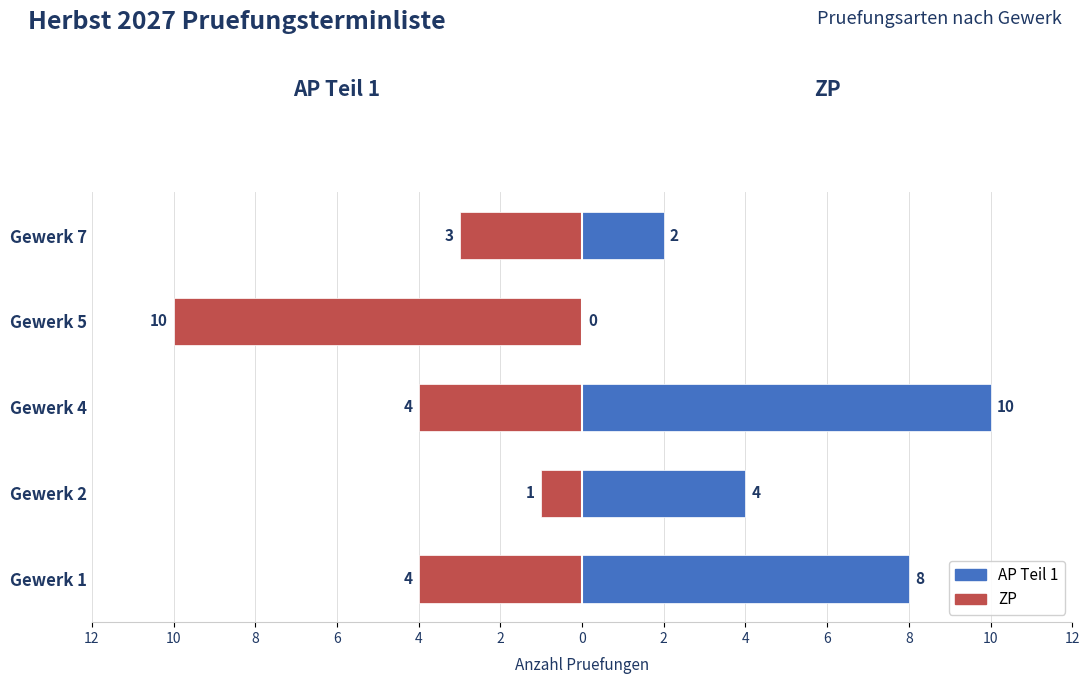

What is the approximate value of ZP at Gewerk 2?

-1